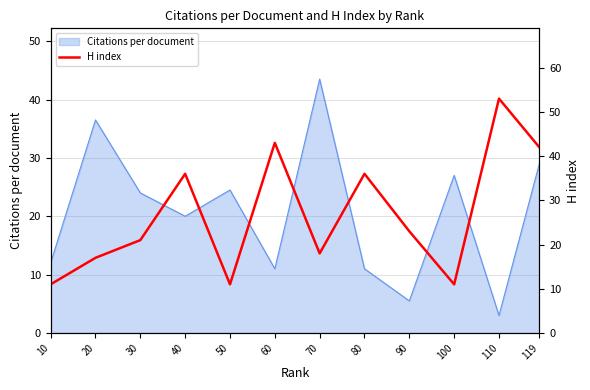

How many lines are shown in the chart?

1